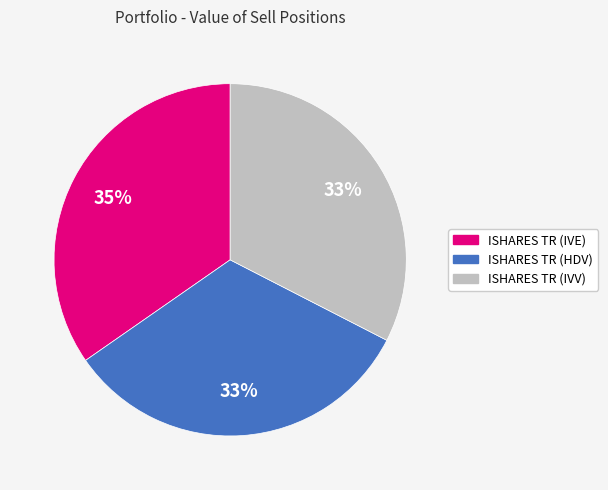

Is it true that ISHARES TR (IVV) is 23% of the pie?

False